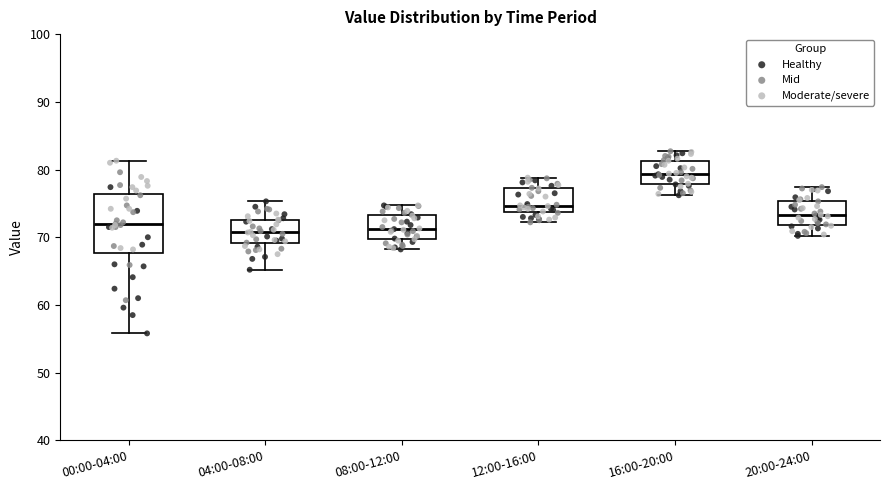

Comparing the boxes themselves (not the whiskers), which one is the tallest?

00:00-04:00